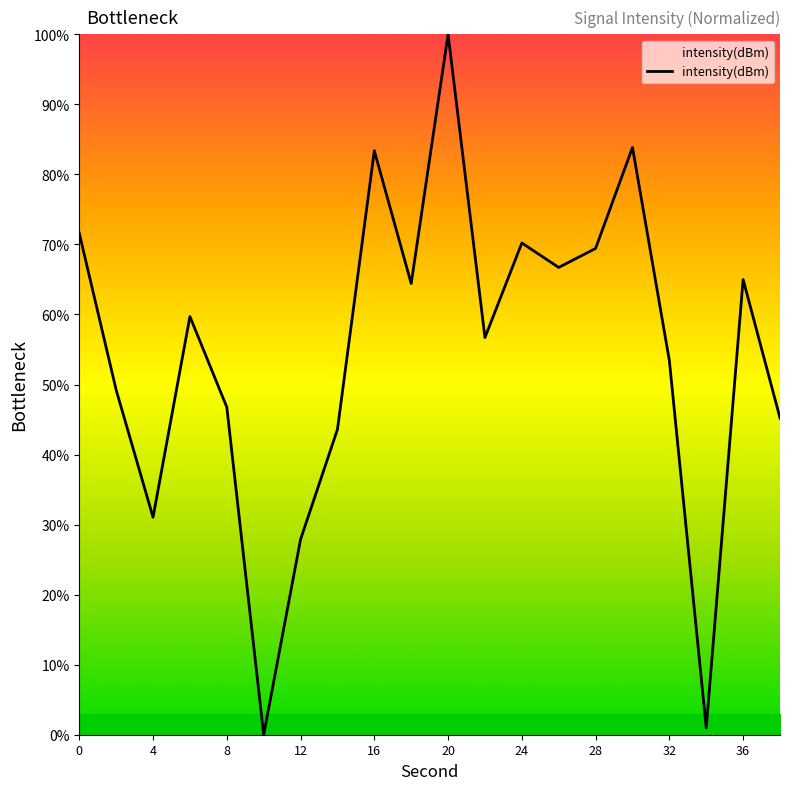

What is the maximum value shown in the chart?

100.0